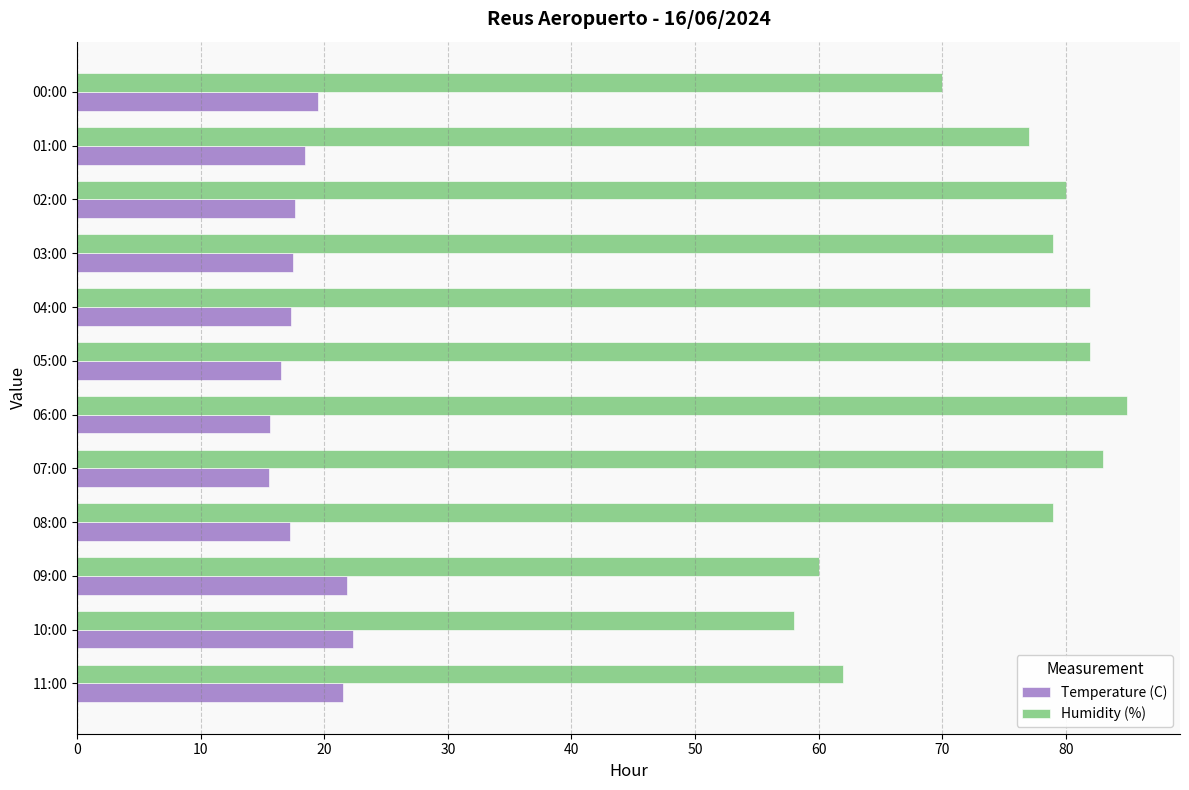

Which series has the widest spread of values?

Humidity (%)